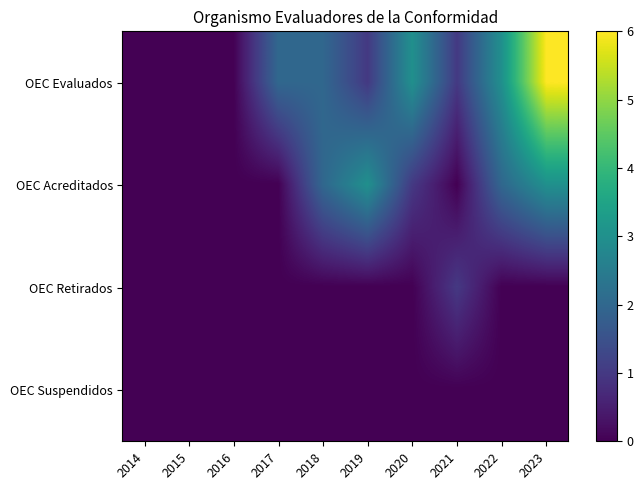

List the series in order of their peak value, highest first.

OEC Evaluados, OEC Acreditados, OEC Retirados, OEC Suspendidos